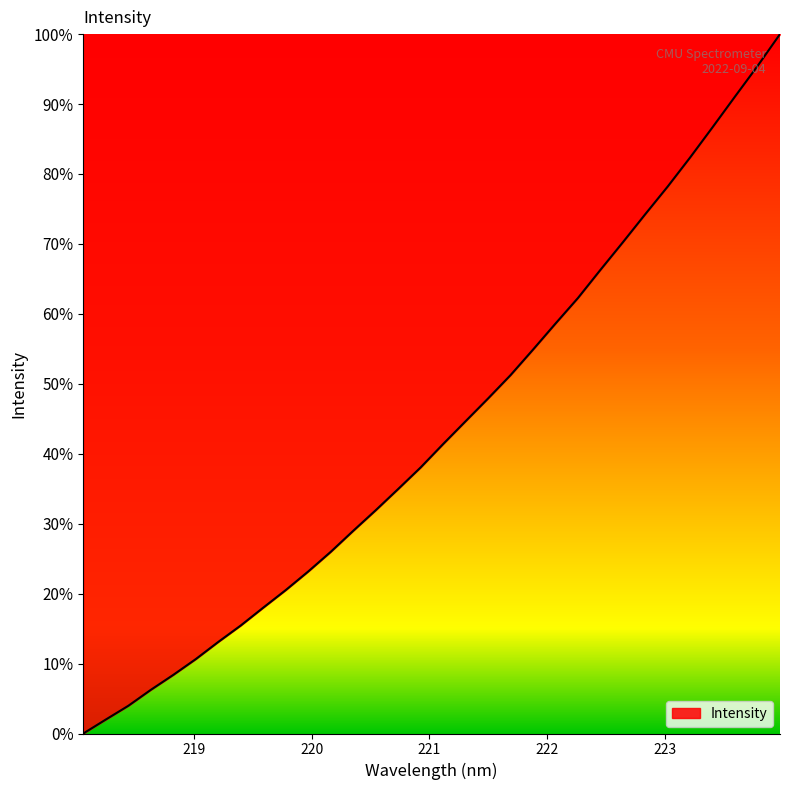

What is the greatest value displayed?

100.0